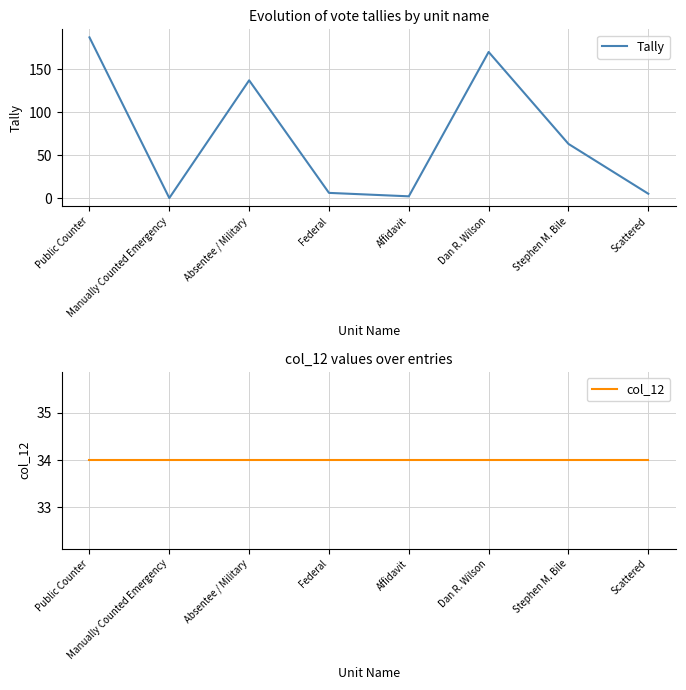

Which label corresponds to the smallest value in the chart?

Manually Counted Emergency